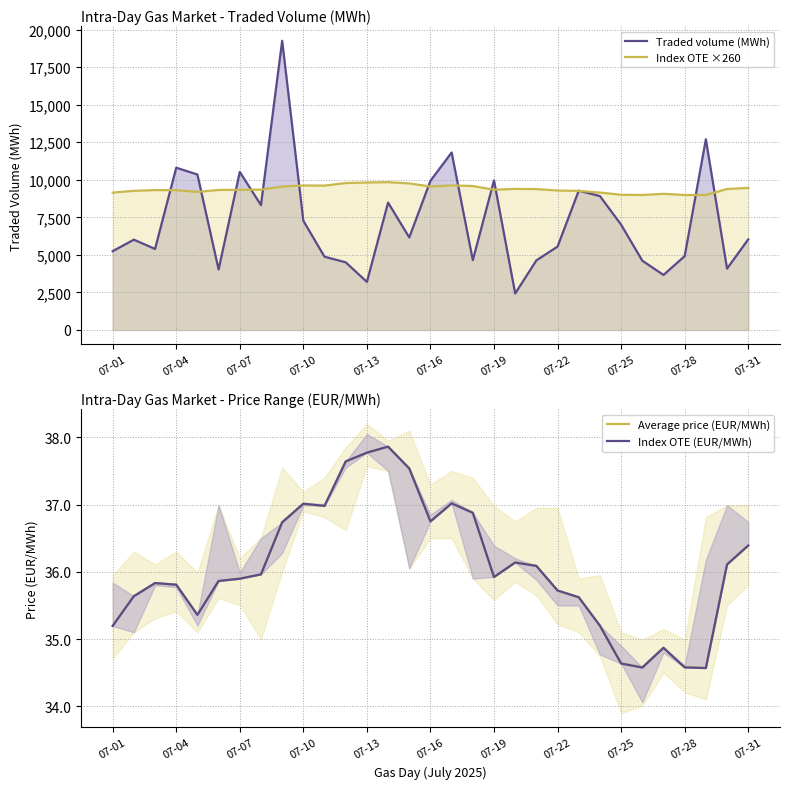

List the series in order of their peak value, lowest first.

Average price (EUR/MWh), Index OTE (EUR/MWh), Index OTE ×260, Traded volume (MWh)